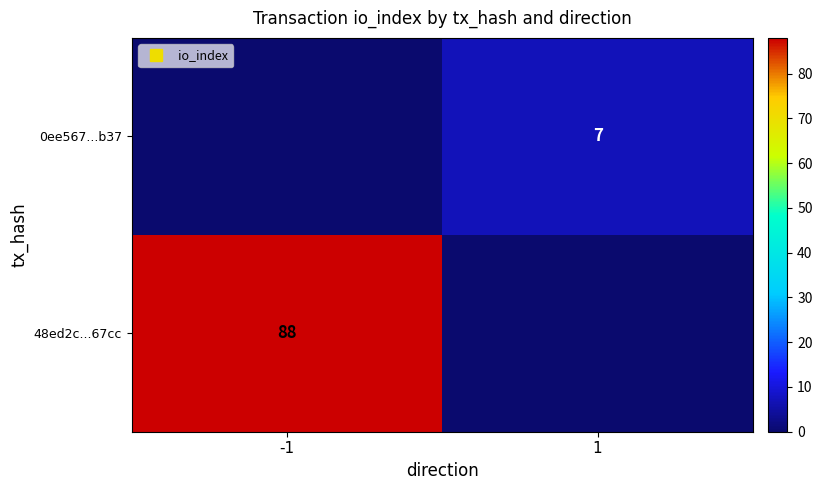

At how many categories does at least one series exceed 30?

1